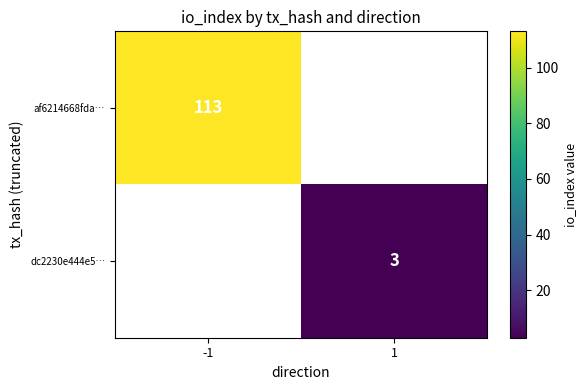

The af6214668fda… series shows 113 at -1. True or false?

True